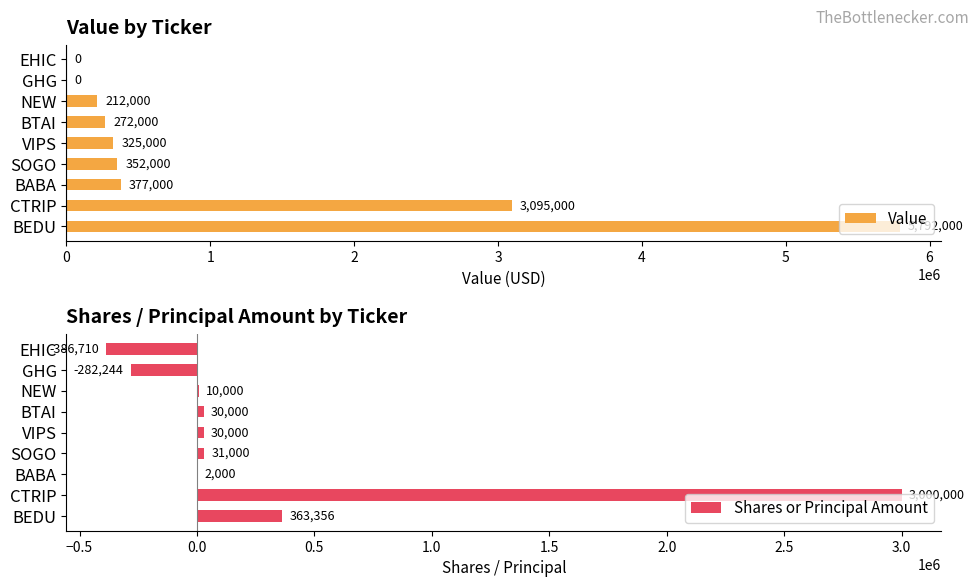

The value of Shares or Principal Amount at EHIC is -506321. True or false?

False